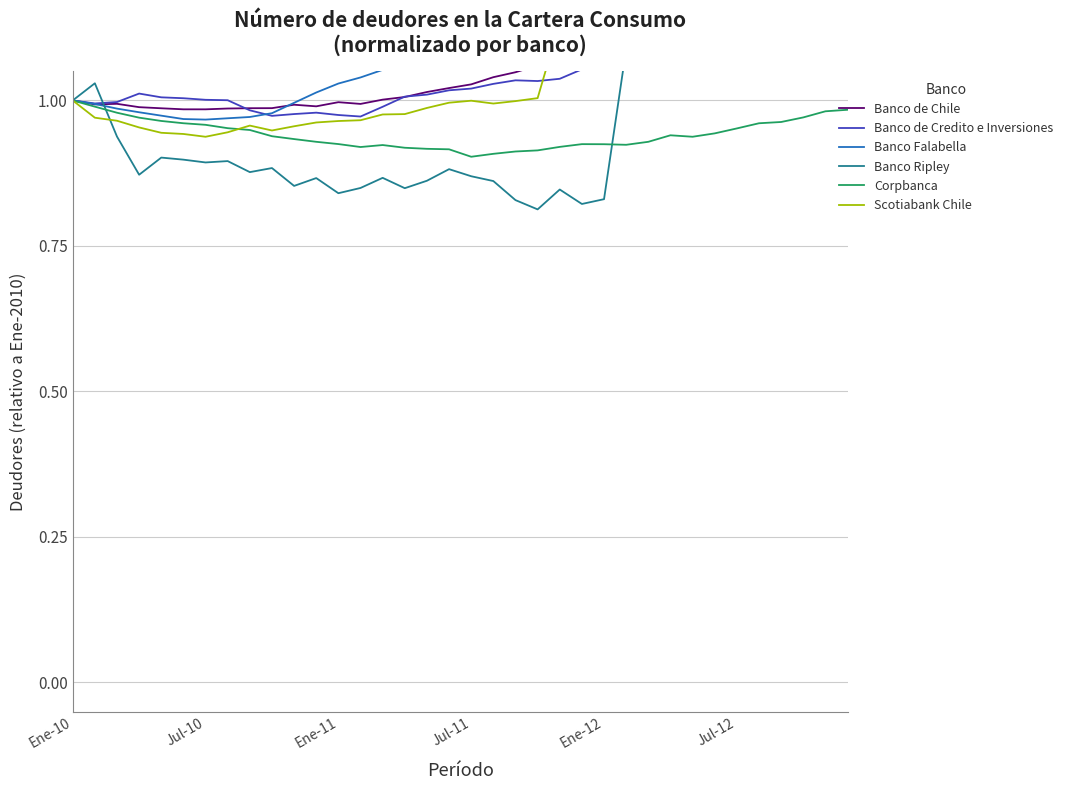

What is the minimum value for Banco Falabella?

1.0